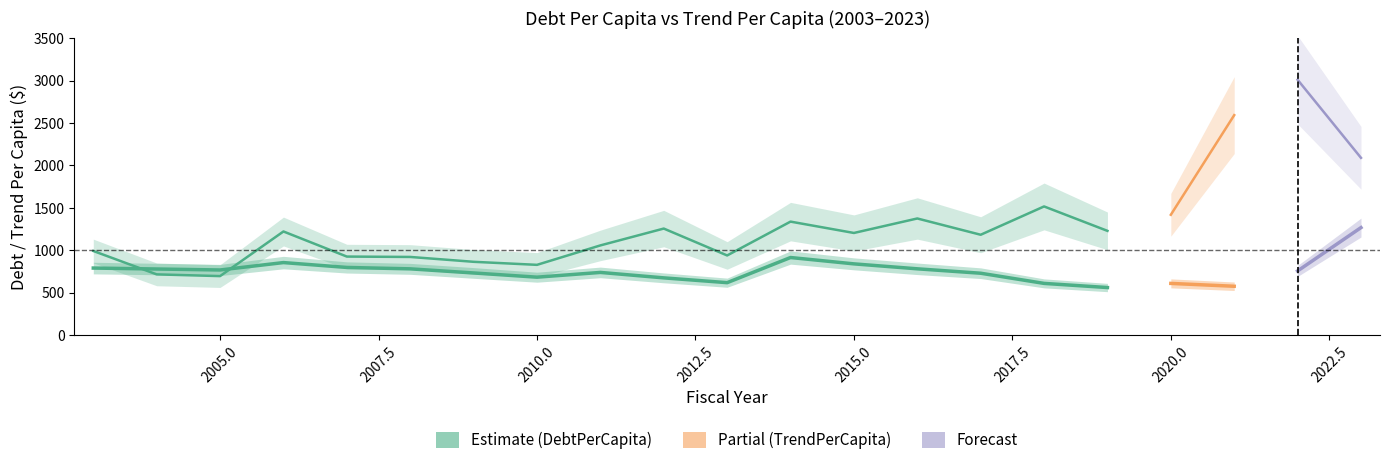

What is the difference between the highest and lowest values at 2019?

669.0